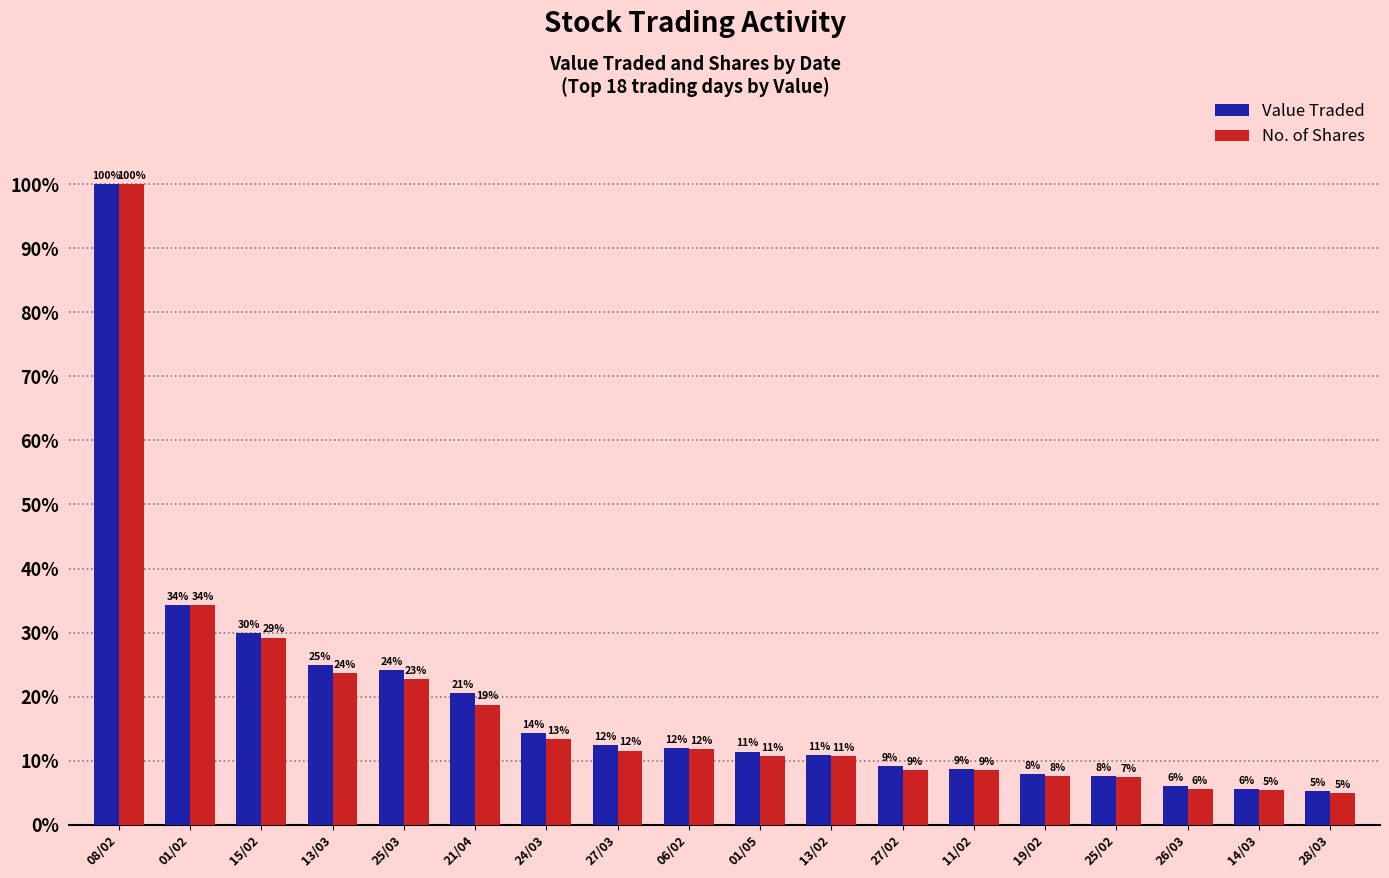

Which category has the highest value in the No. of Shares series?

08/02